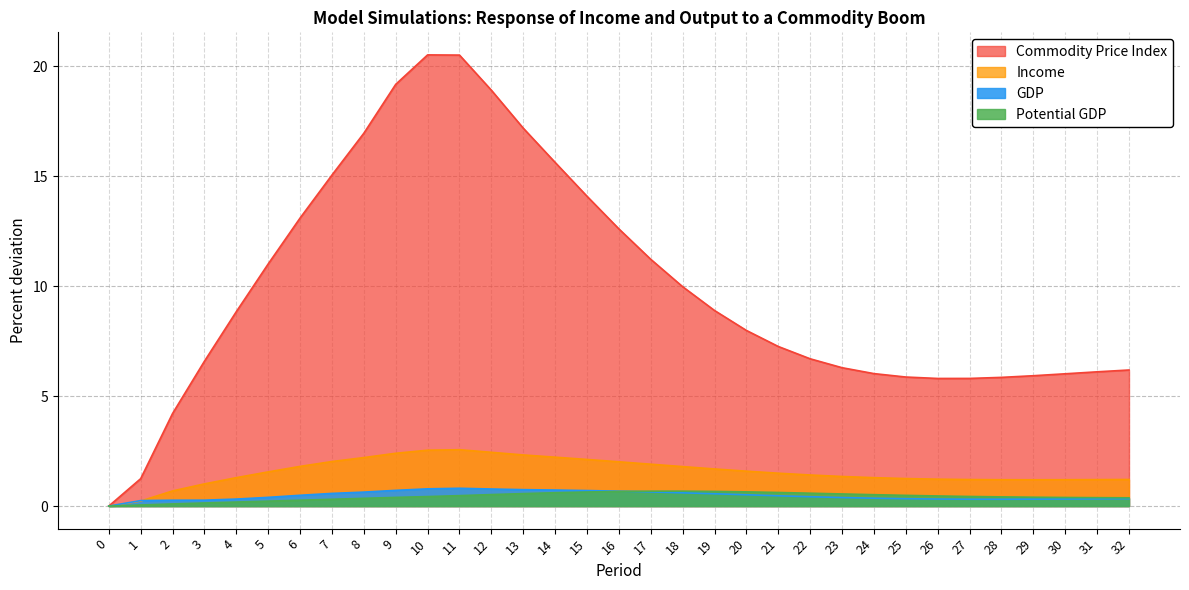

What value does the Commodity Price Index series have at 13?

17.2